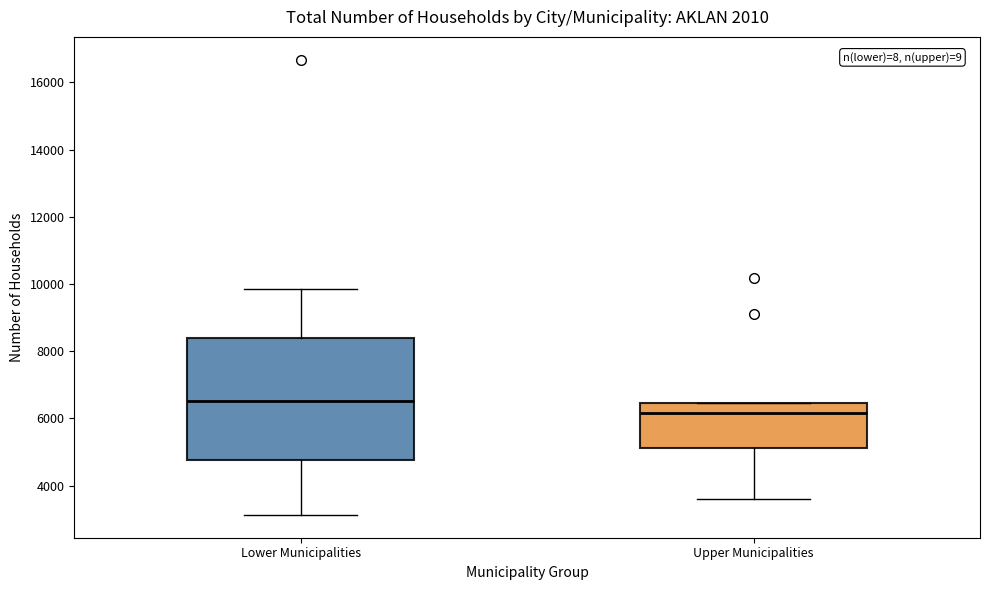

Where does the median line of the box for Upper Municipalities sit on the y-axis? The values are not printed on the chart, so give them approximately, as read against the axis.

6200